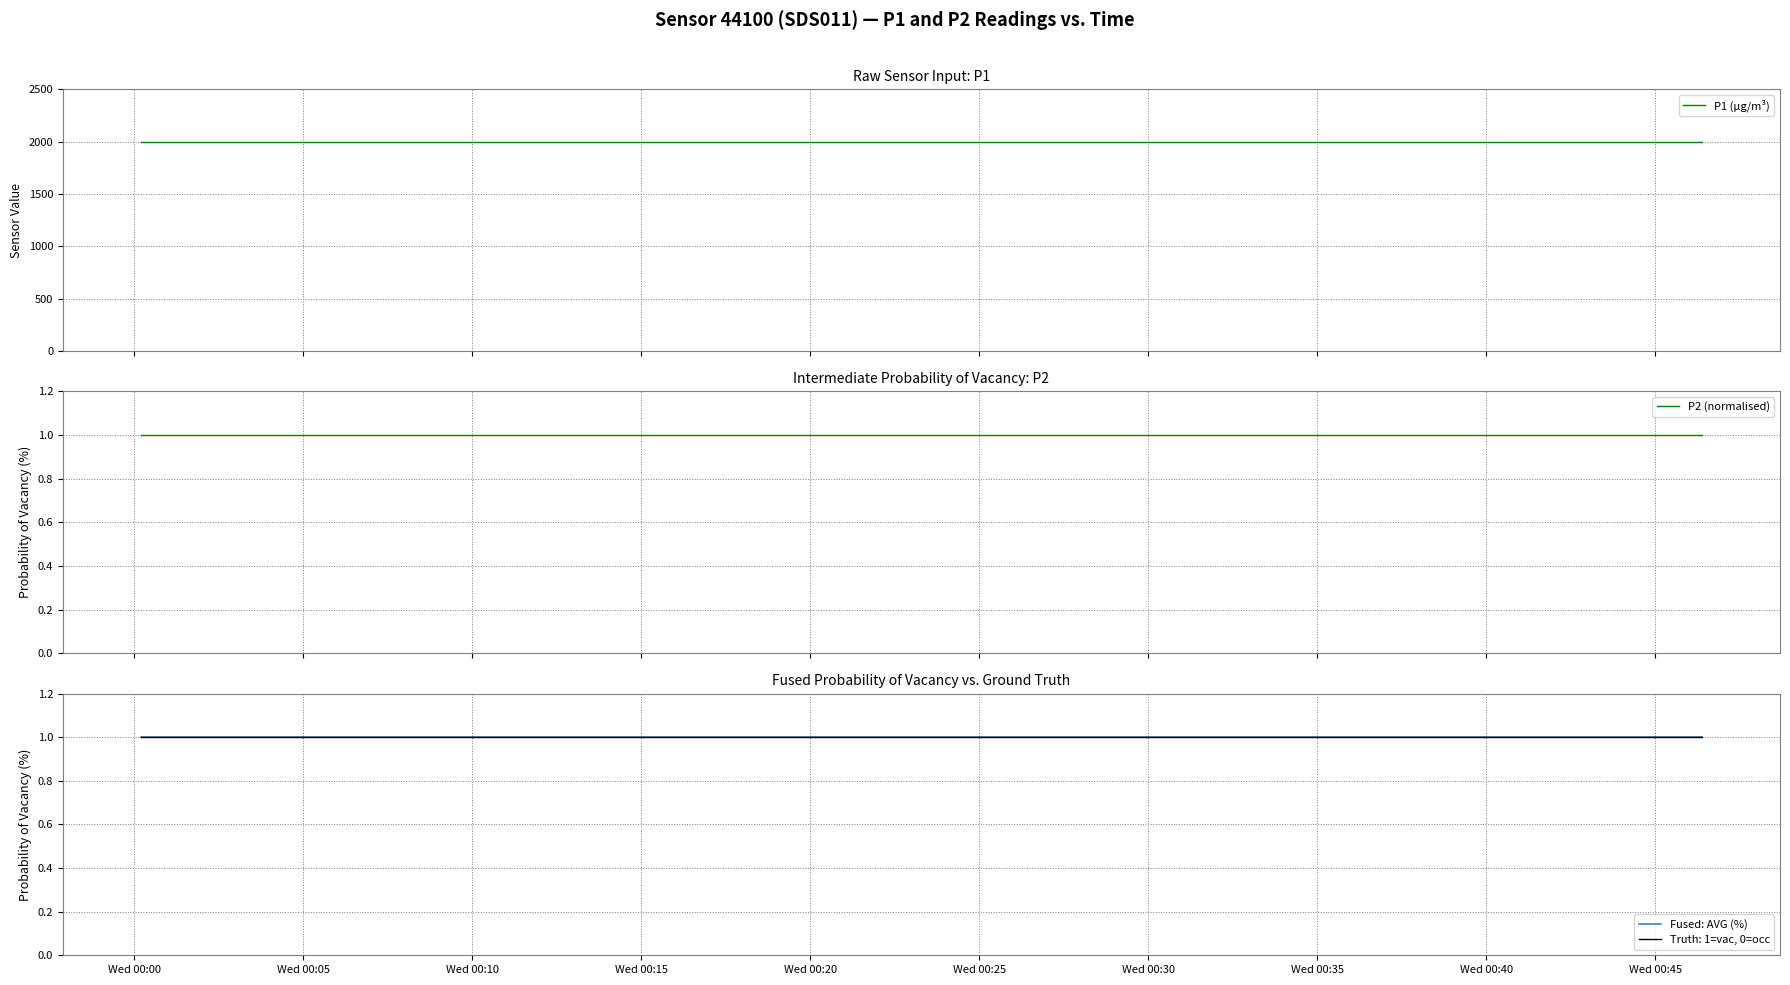

Reading left to right, what are all the values shown in this chart?

P1 (µg/m³): 1999.9	1999.9	1999.9	1999.9	1999.9	1999.9	1999.9	1999.9	1999.9	1999.9	1999.9	1999.9	1999.9	1999.9	1999.9	1999.9	1999.9	1999.9	1999.9	1999.9
P2 (normalised): 1.0	1.0	1.0	1.0	1.0	1.0	1.0	1.0	1.0	1.0	1.0	1.0	1.0	1.0	1.0	1.0	1.0	1.0	1.0	1.0
Fused: AVG (%): 1.0	1.0	1.0	1.0	1.0	1.0	1.0	1.0	1.0	1.0	1.0	1.0	1.0	1.0	1.0	1.0	1.0	1.0	1.0	1.0